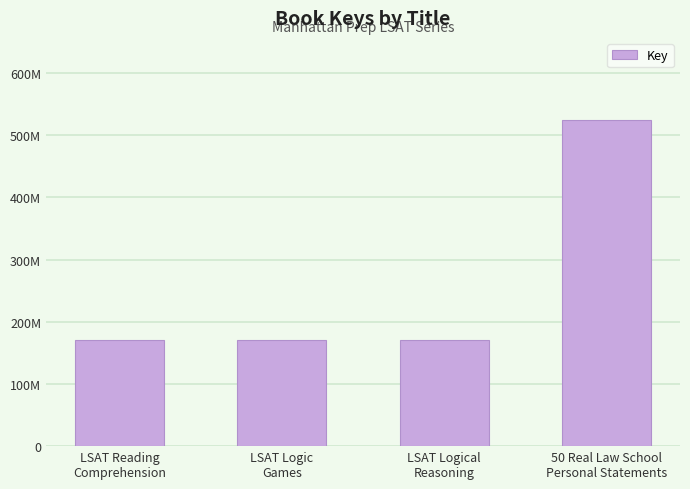

Is it true that the value at LSAT Logical
Reasoning is 227328706?

False